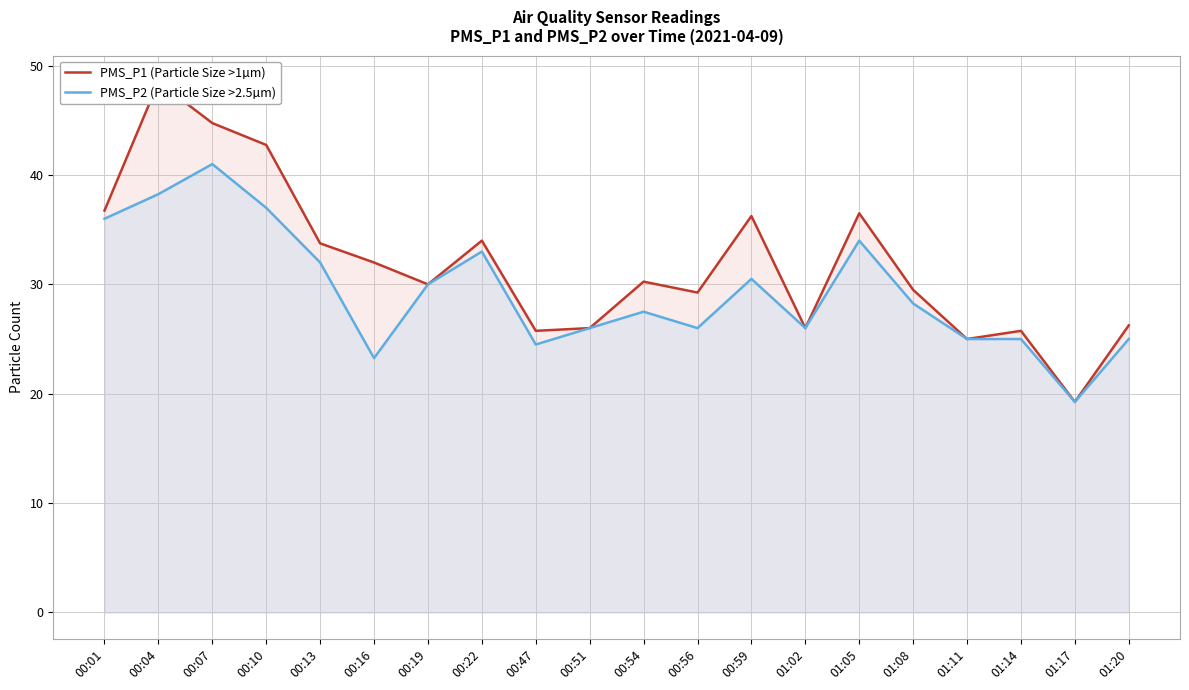

Does the chart display data point markers on the line(s)?

No